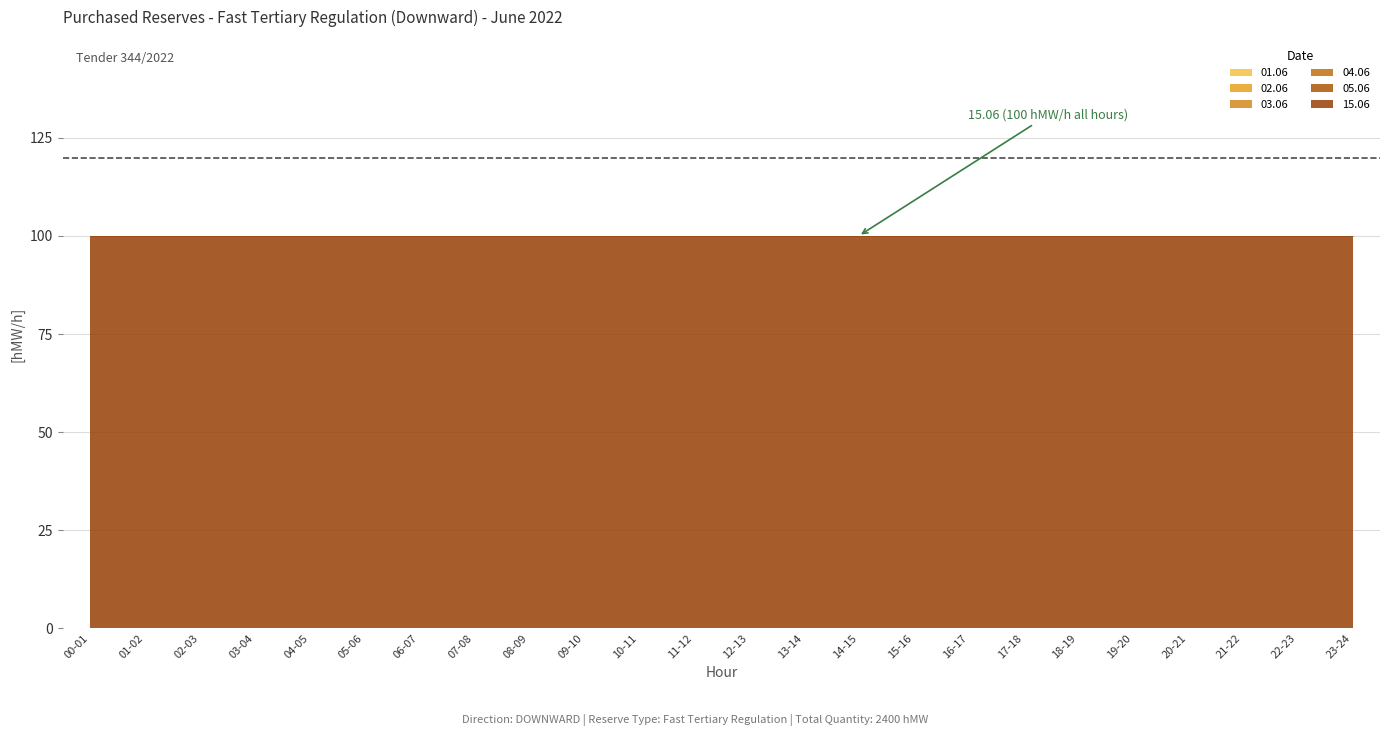

What position from the left is 04-05?

5